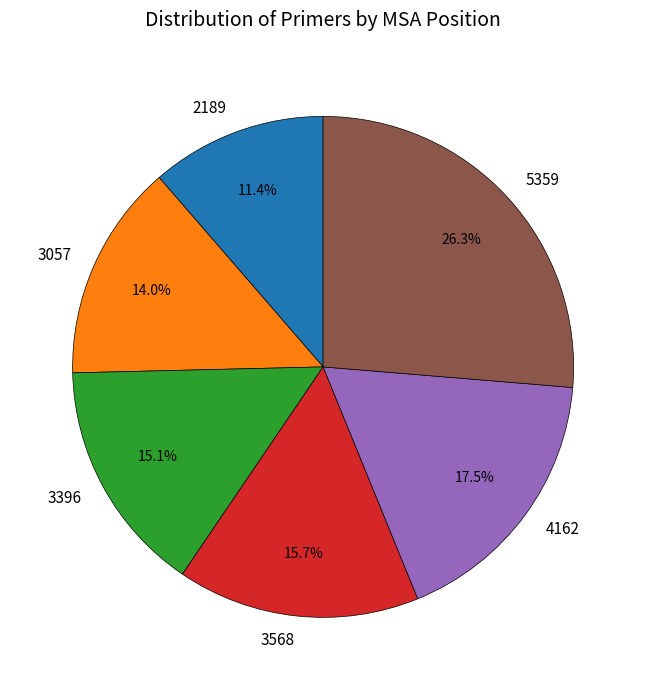

How many slices are in this pie chart?

6